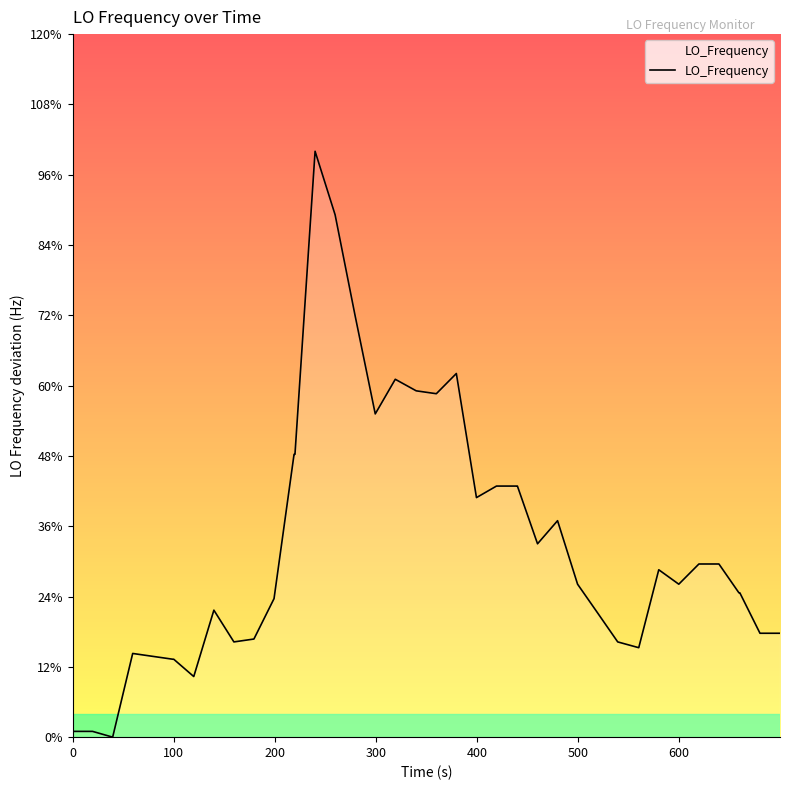

Does the chart have visible grid lines?

No